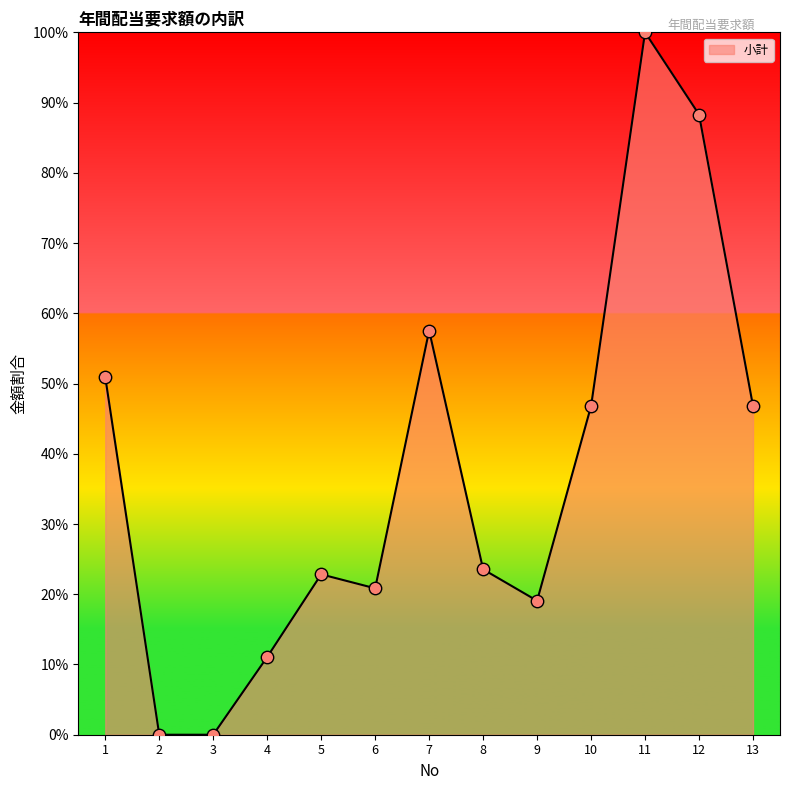

Which has a higher value, 6 or 10?

10